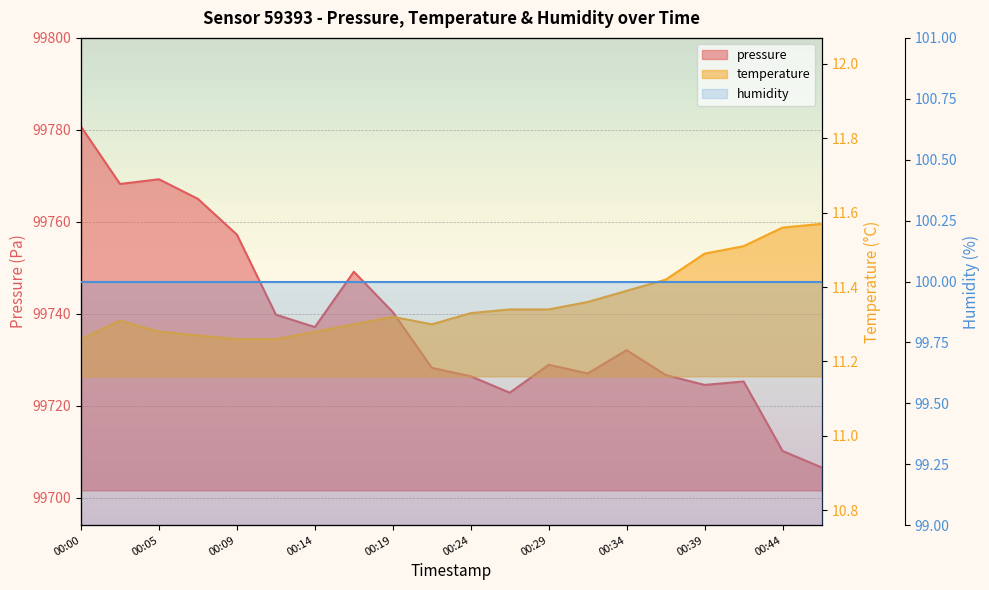

What is the average value of the pressure series?

99738.3